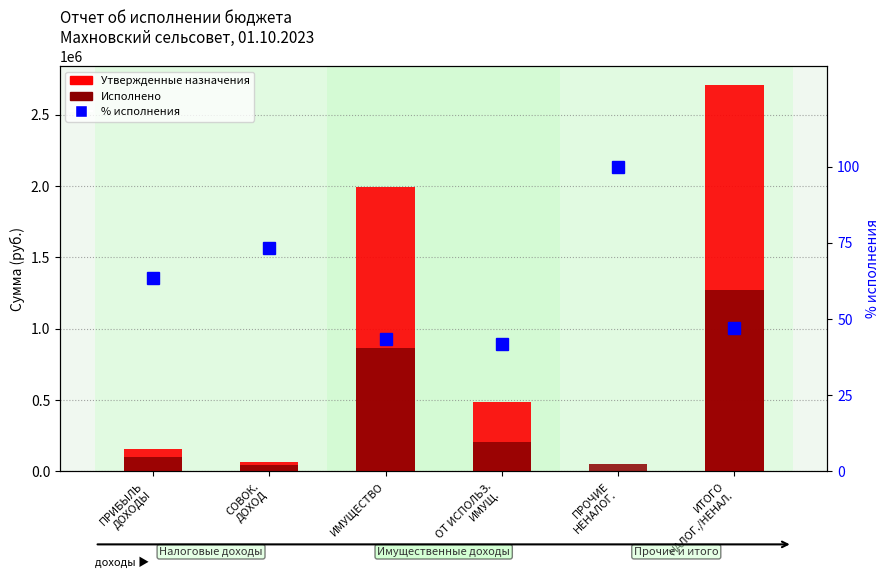

What is the difference between the highest and lowest values at ПРИБЫЛЬ
ДОХОДЫ?

159125.5